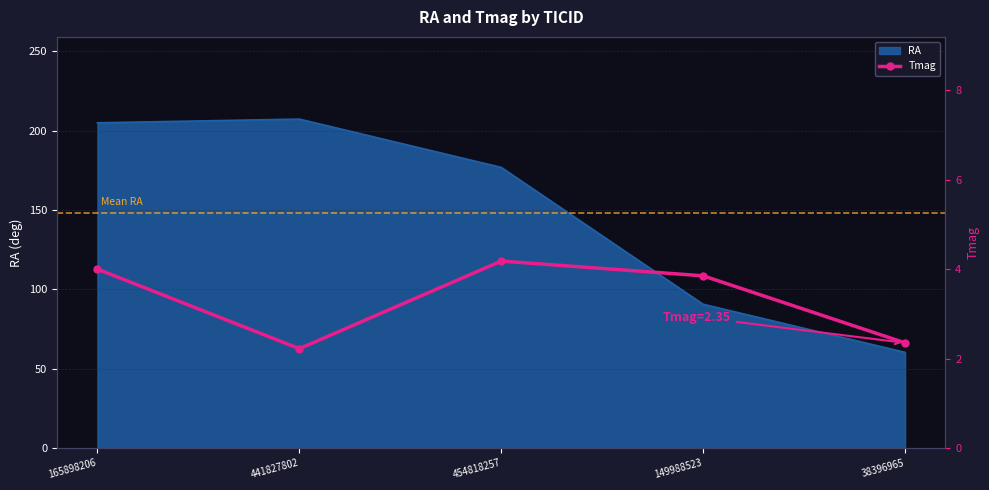

What is the ratio of the value at 38396965 to the value at 165898206?

0.6